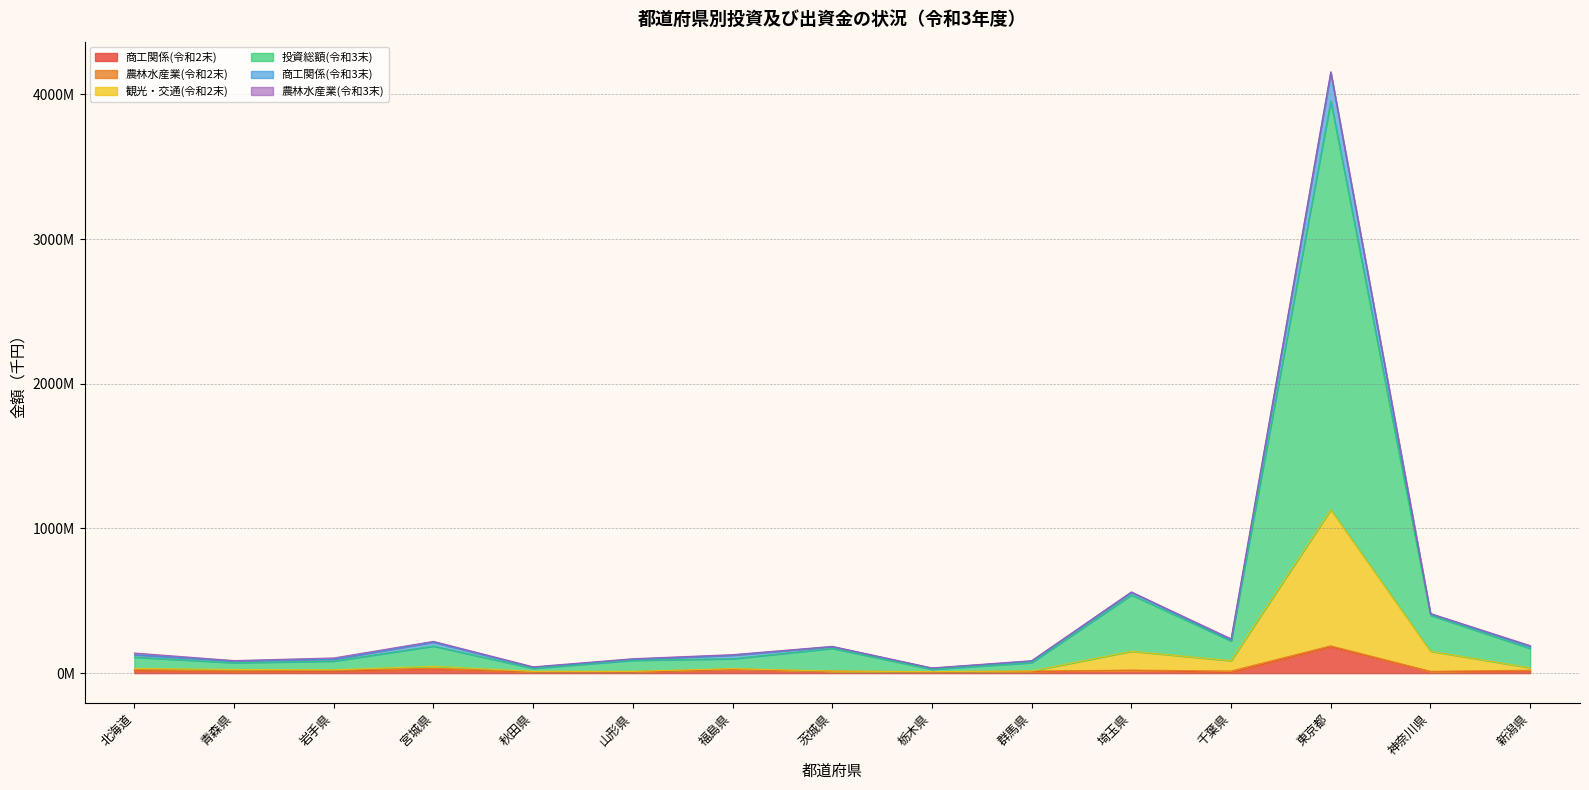

At which category does 商工関係(令和3末) reach its first local valley?

青森県